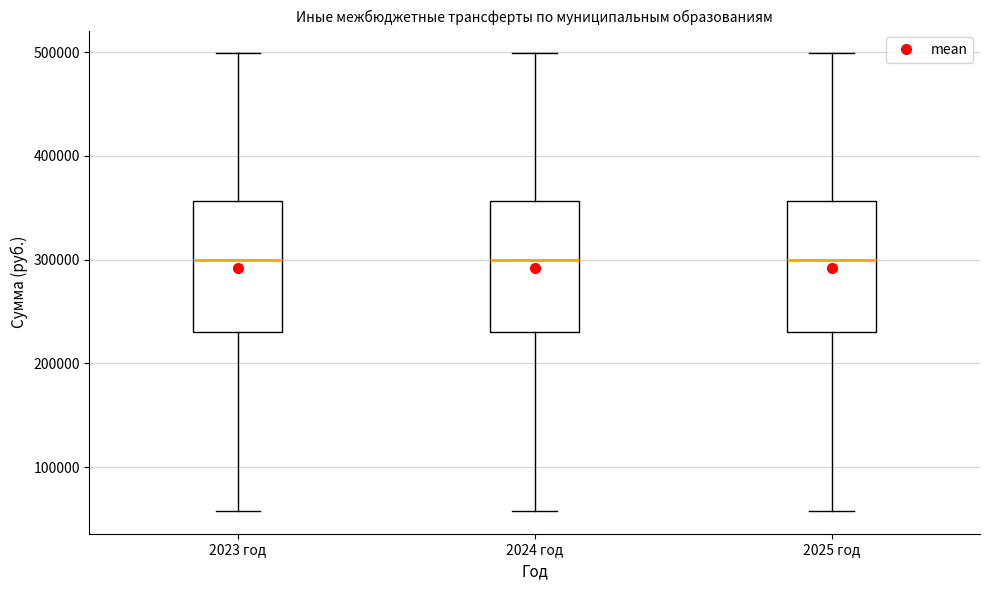

Reading left to right, transcribe this box plot: for each box, give where its median line is, the range the box spans, and where its two whiskers end, as read against the y-axis. The values are not printed on the chart, so give them approximately, as read against the axis.

2023 год: median 300000, box 230000 to 360000, whiskers 60000 to 500000
2024 год: median 300000, box 230000 to 360000, whiskers 60000 to 500000
2025 год: median 300000, box 230000 to 360000, whiskers 60000 to 500000